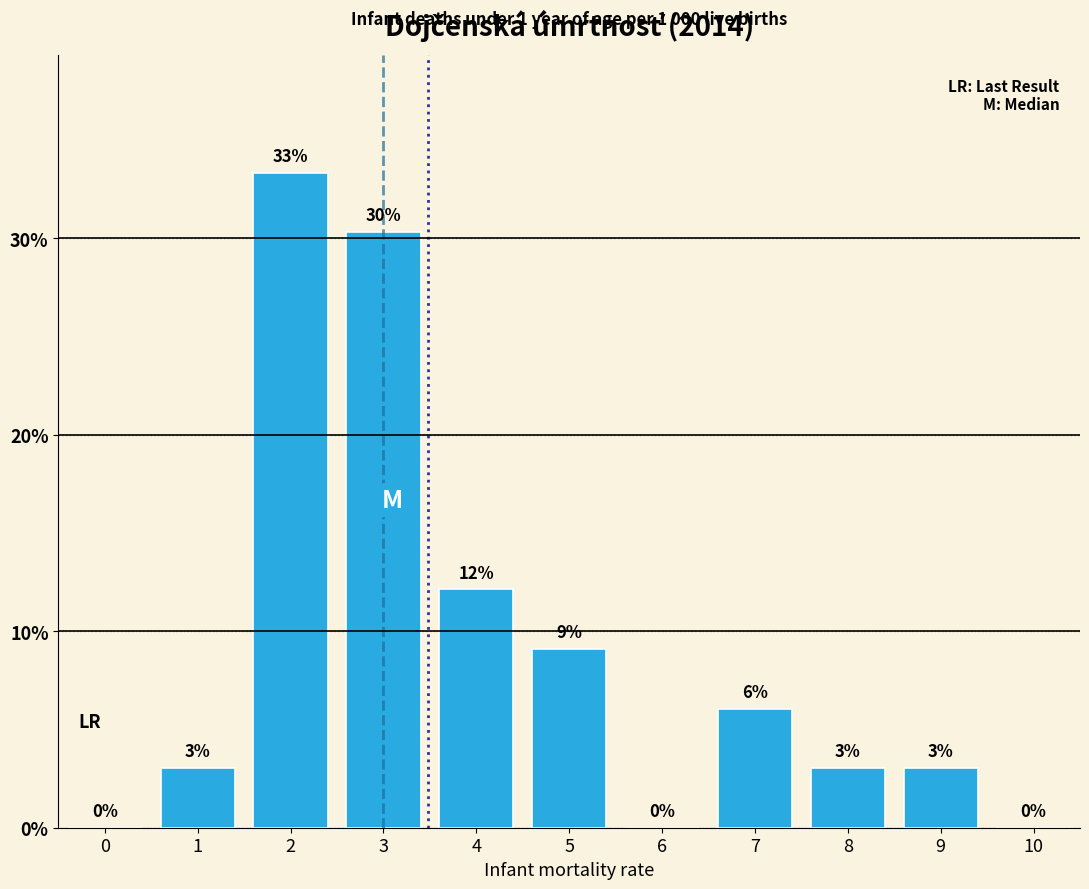

The value at 2 is 54.9. True or false?

False